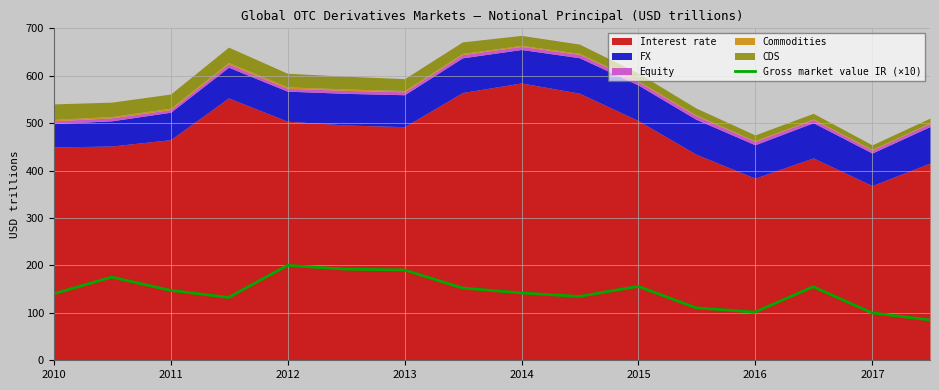

Does the chart display data point markers on the line(s)?

No